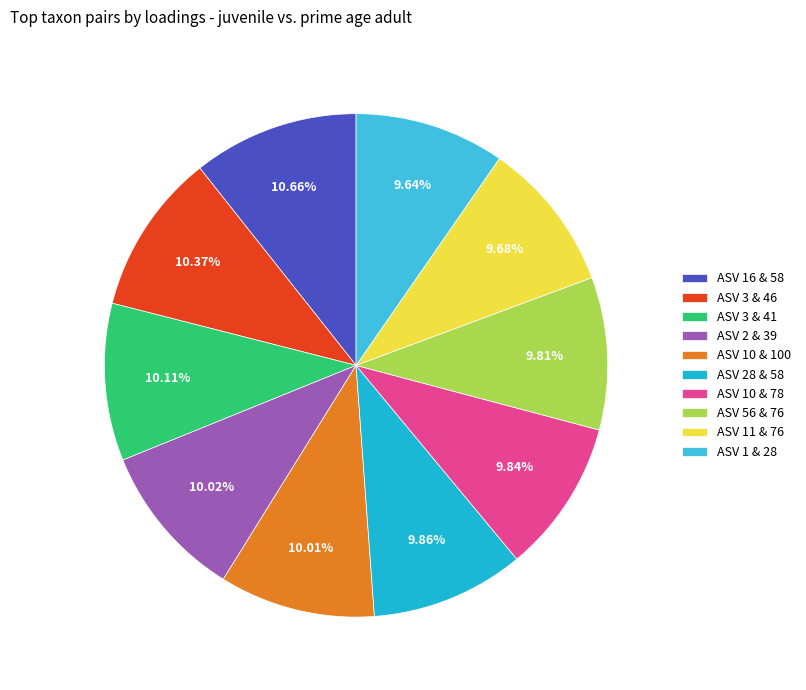

Does ASV 28 & 58 represent more than half of the total?

No